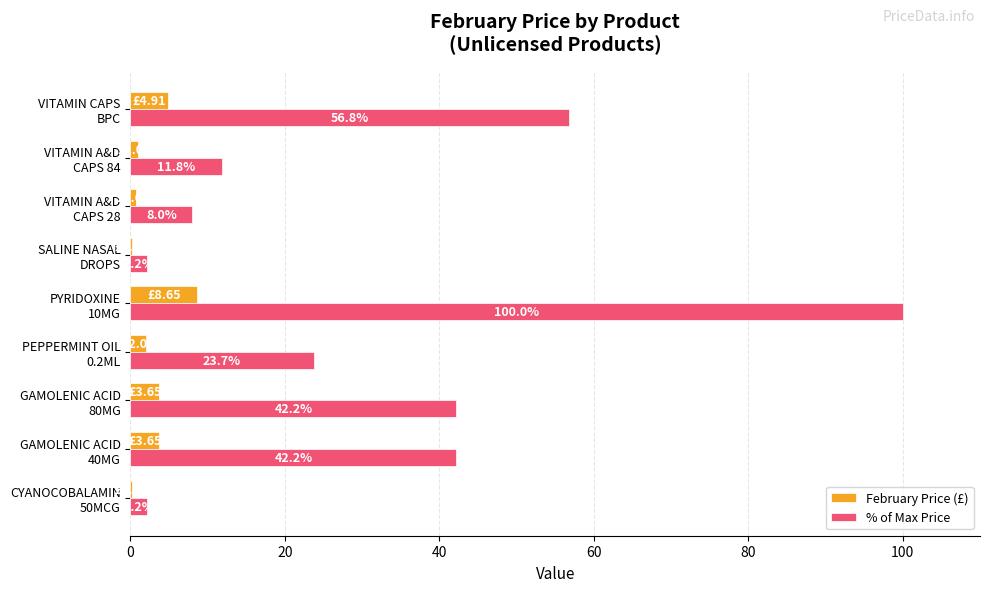

Which series has the largest total across all categories?

% of Max Price